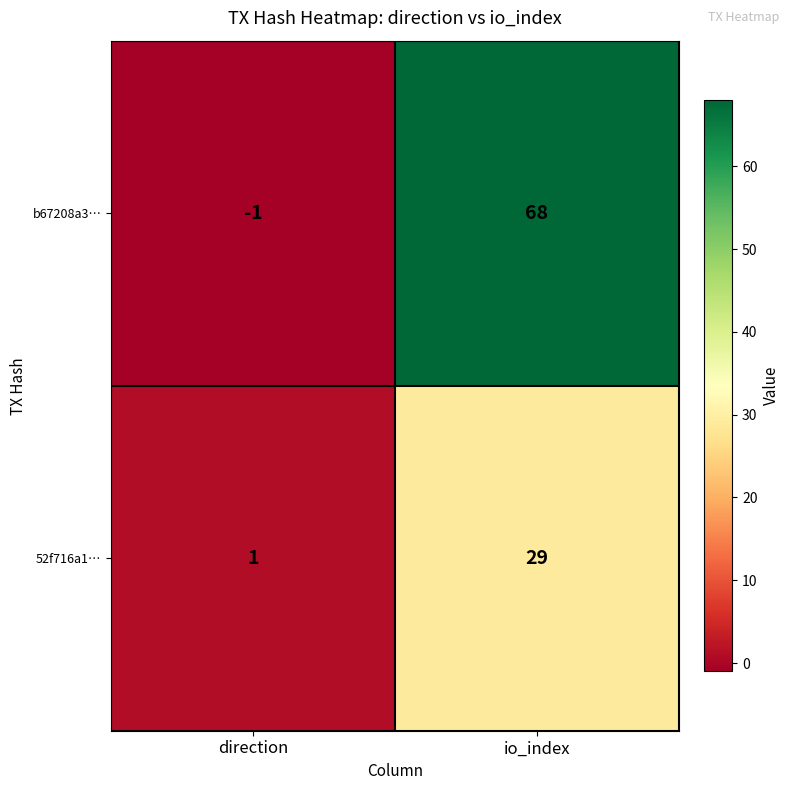

How many values in b67208a3… are below zero?

1